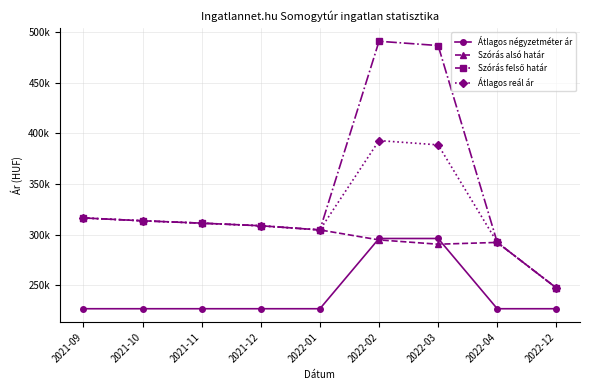

What is the spread (max minus min) of values at 2022-02?

196206